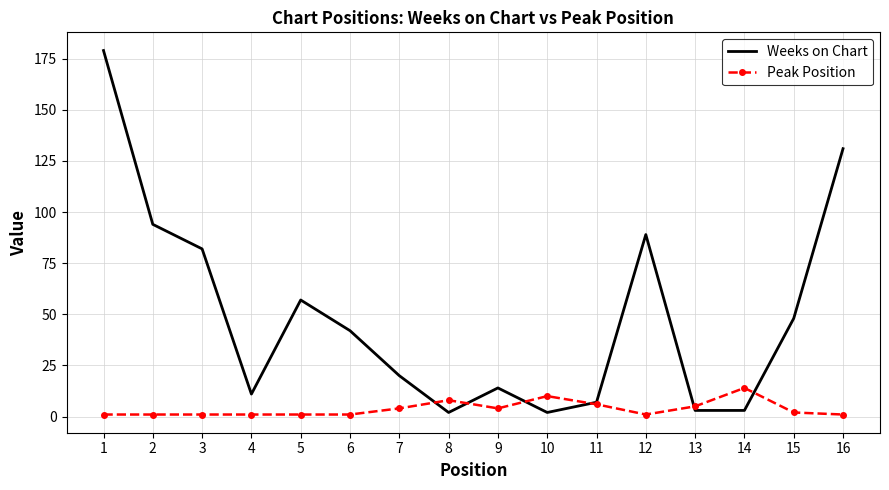

Reading left to right, list all the values displayed in this chart.

Weeks on Chart: 179	94	82	11	57	42	20	2	14	2	7	89	3	3	48	131
Peak Position: 1	1	1	1	1	1	4	8	4	10	6	1	5	14	2	1